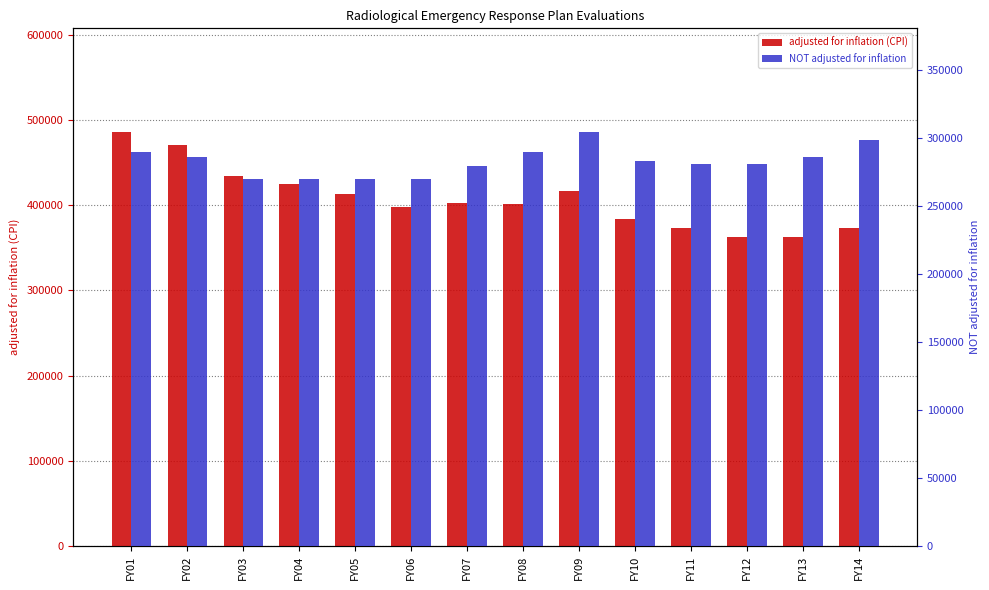

What are all the series names shown in the legend?

adjusted for inflation (CPI), NOT adjusted for inflation